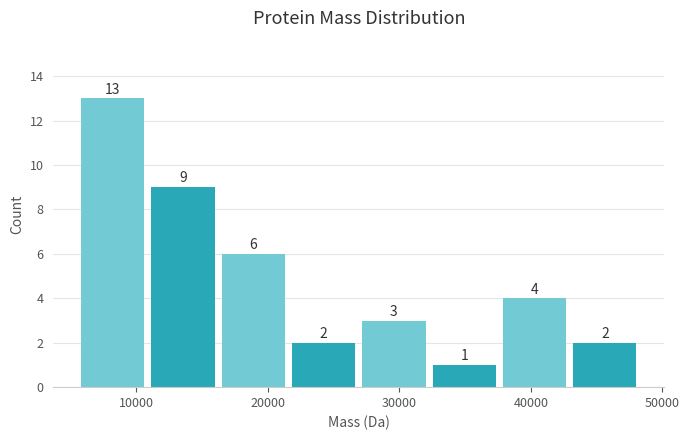

Reading left to right, transcribe this chart: for each bar, give the range it covers on the x-axis and its height. The bar edges are not printed on the chart, so give them approximately, as read against the axis.

6000 to 11000: 13
11000 to 16000: 9
16000 to 22000: 6
22000 to 27000: 2
27000 to 33000: 3
33000 to 38000: 1
38000 to 43000: 4
43000 to 49000: 2